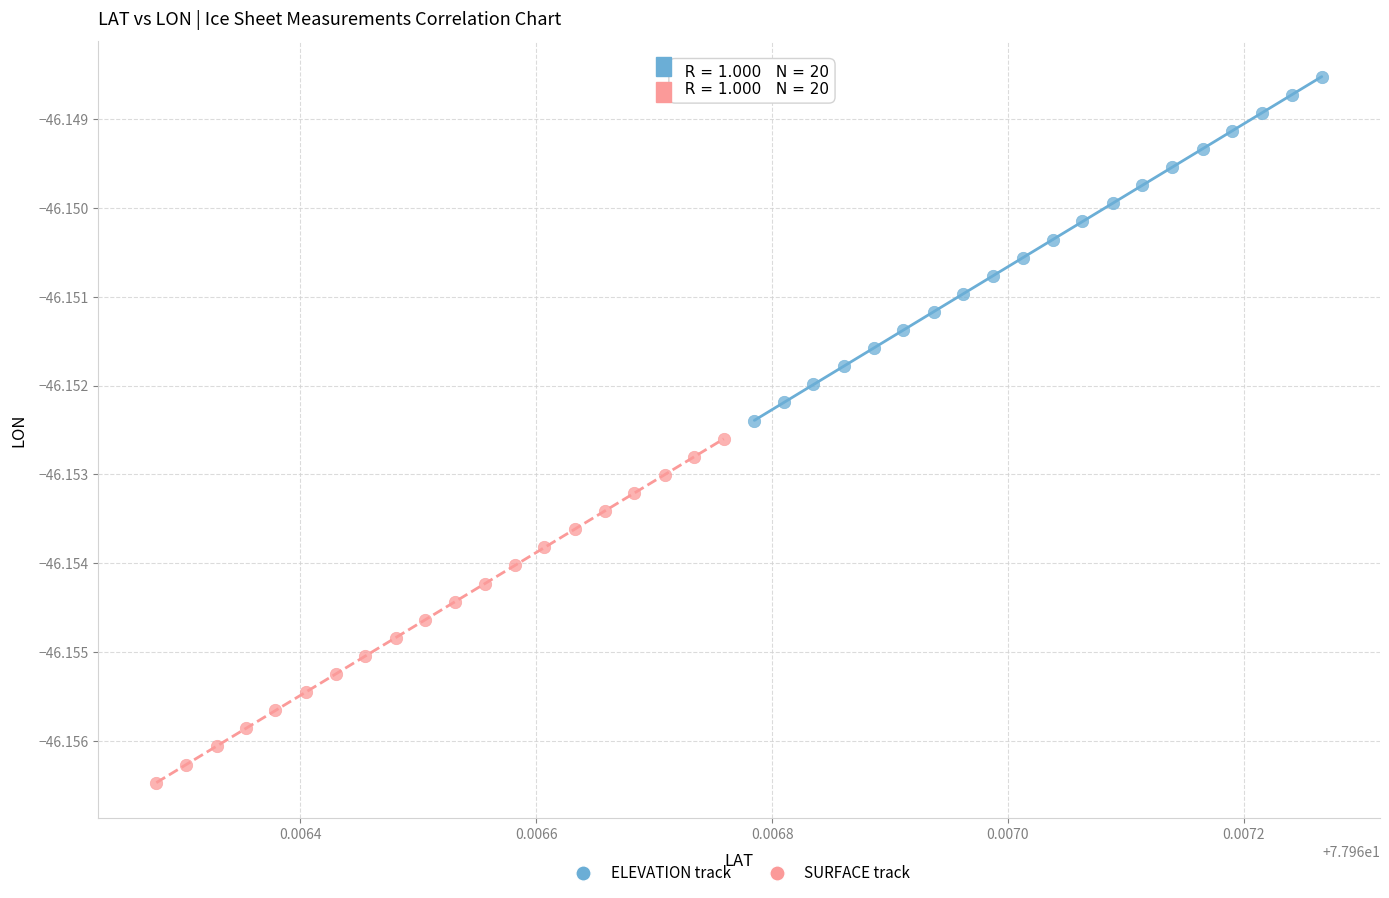

Which series reaches the maximum Y coordinate?

ELEVATION track